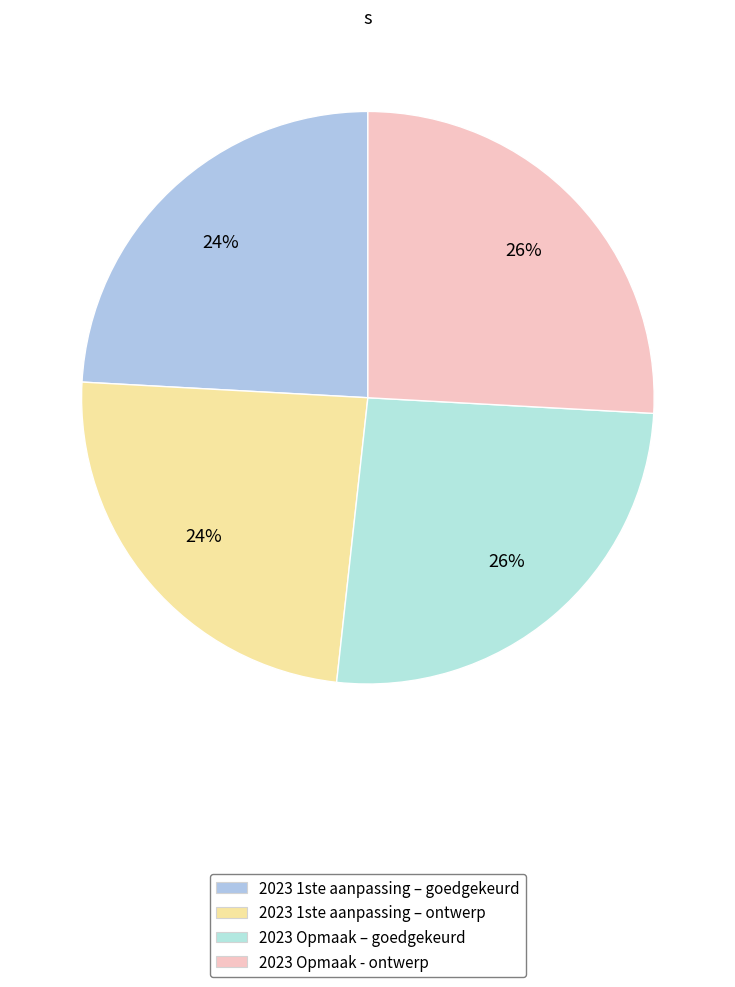

Count the number of slices in the pie.

4